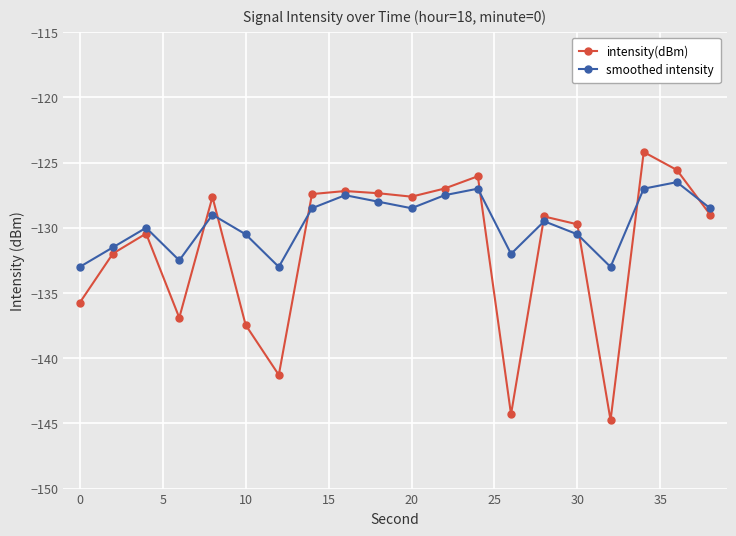

Which series has the widest spread of values?

intensity(dBm)